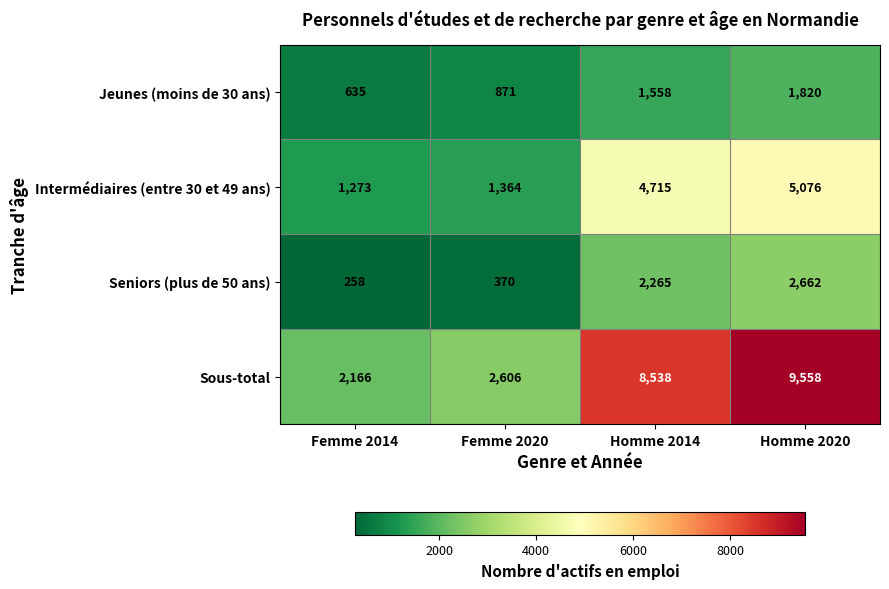

Reading left to right, list all the values displayed in this chart.

Jeunes (moins de 30 ans): Femme 2014=635	Femme 2020=871	Homme 2014=1558	Homme 2020=1820
Intermédiaires (entre 30 et 49 ans): Femme 2014=1273	Femme 2020=1364	Homme 2014=4715	Homme 2020=5076
Seniors (plus de 50 ans): Femme 2014=258	Femme 2020=370	Homme 2014=2265	Homme 2020=2662
Sous-total: Femme 2014=2166	Femme 2020=2606	Homme 2014=8538	Homme 2020=9558